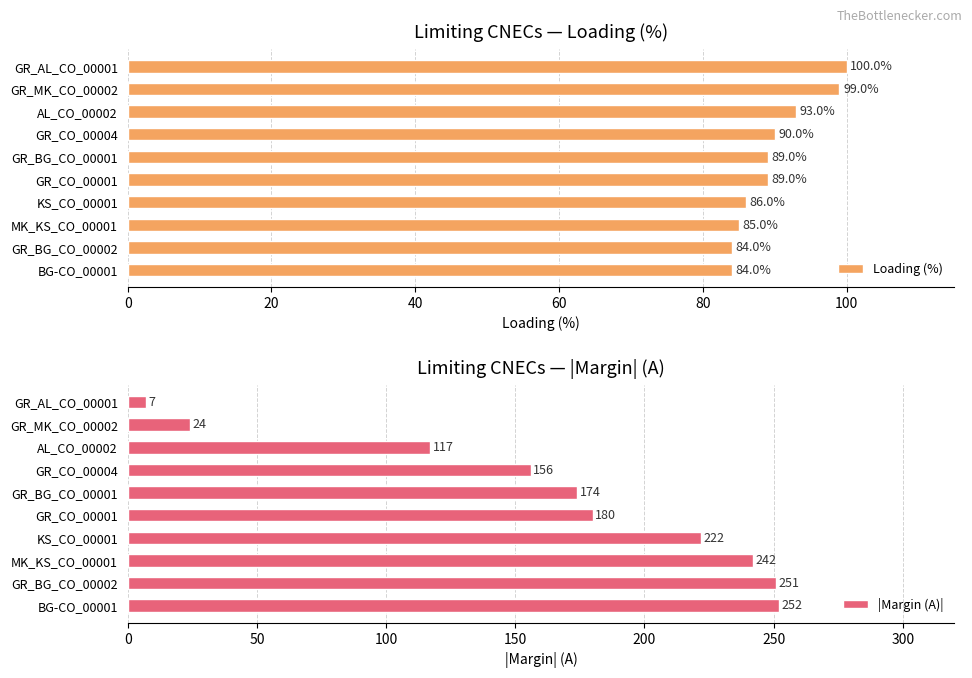

What value does the Loading (%) series have at GR_CO_00004?

90